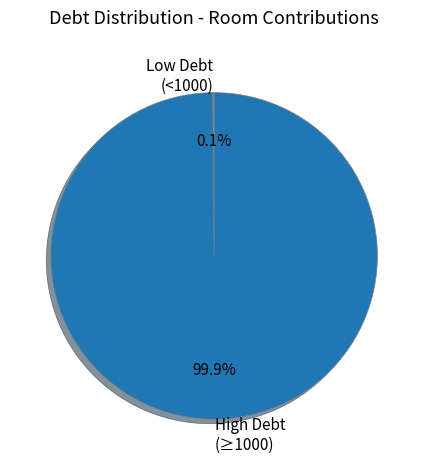

What is the largest slice in the pie chart?

High Debt (≥1000)